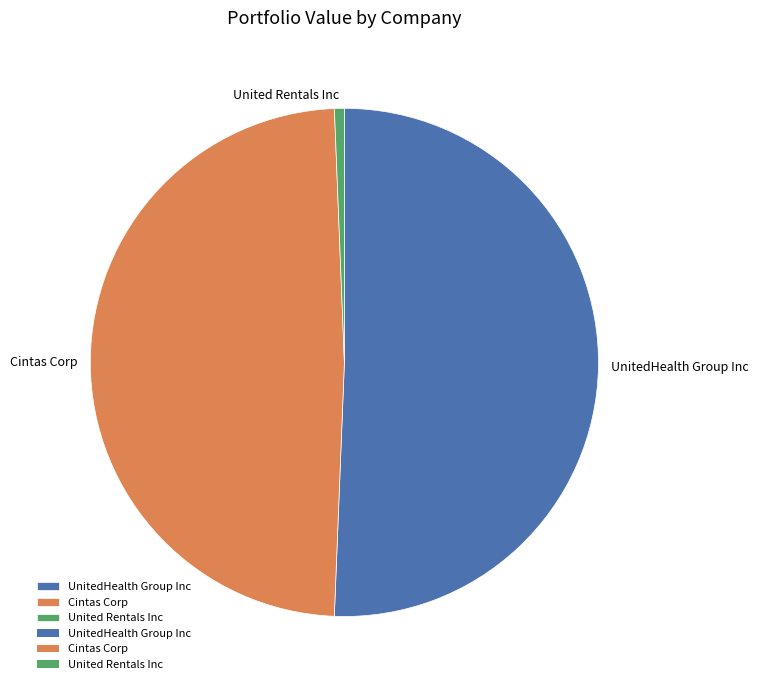

Is UnitedHealth Group Inc the majority of the pie?

Yes